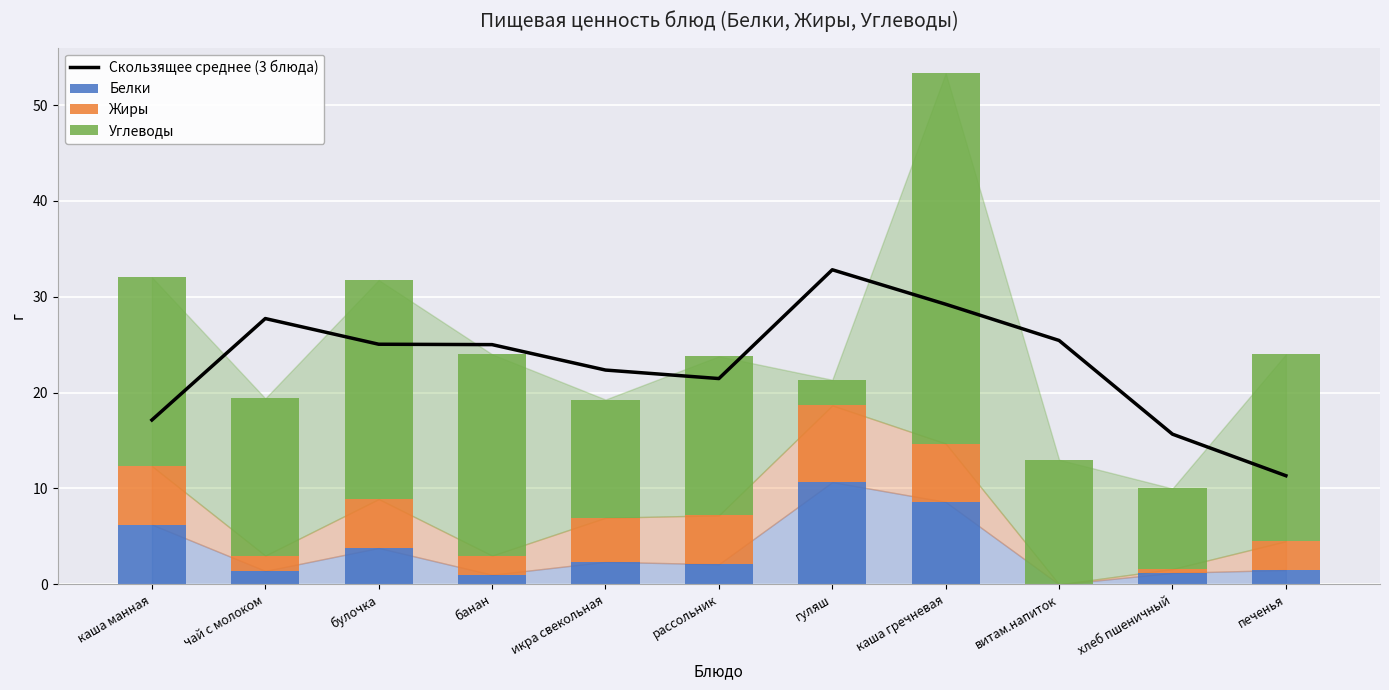

What is the sum of all Белки values?

38.9